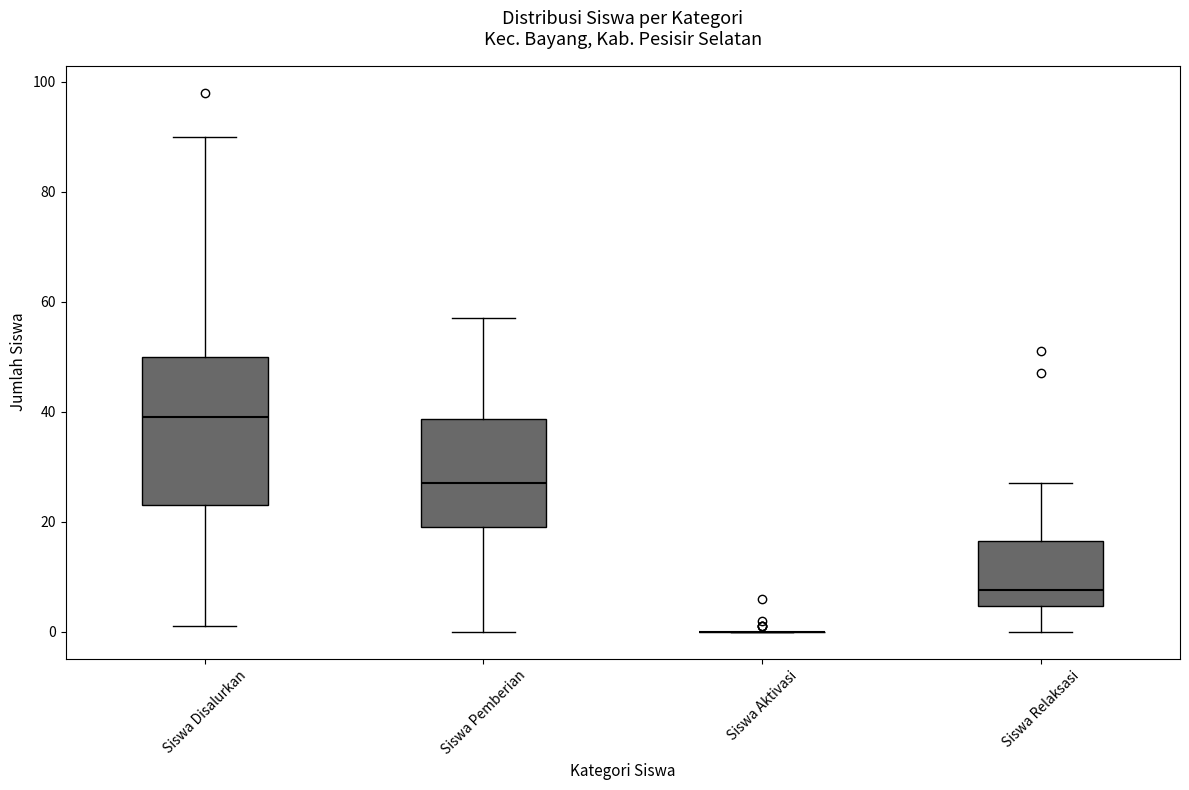

Comparing the boxes themselves (not the whiskers), which one is the tallest?

Siswa Disalurkan